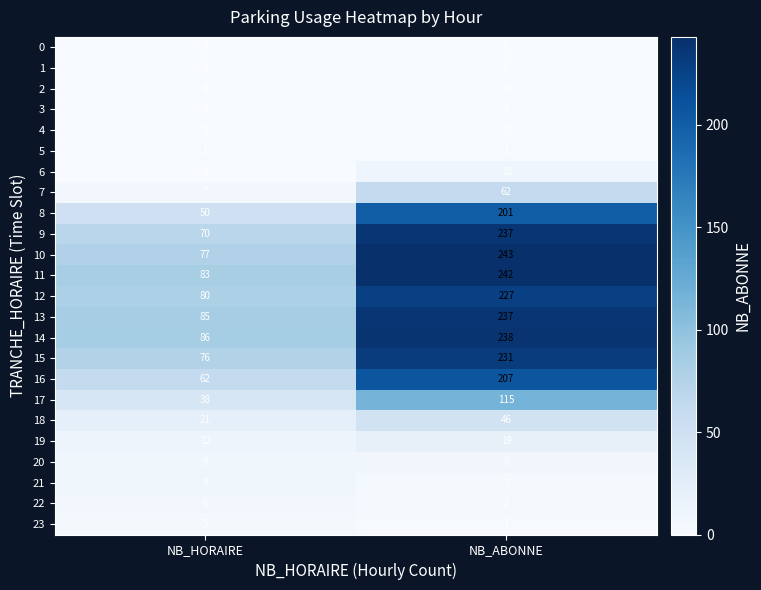

List the labels in order of 16 value, smallest first.

NB_HORAIRE, NB_ABONNE